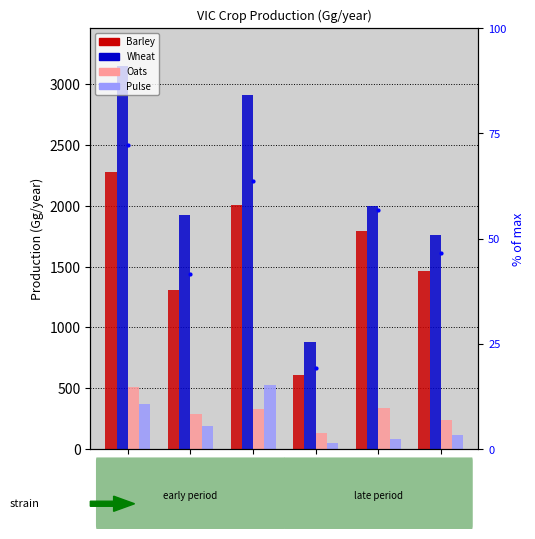

Does the chart contain stacked bars?

No